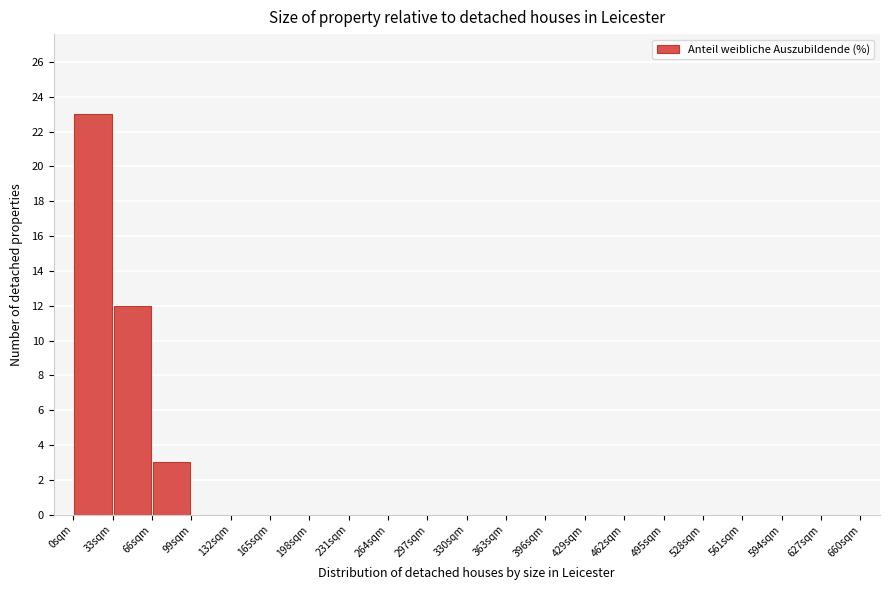

Which range on the x-axis has the tallest bar?

0 to 33